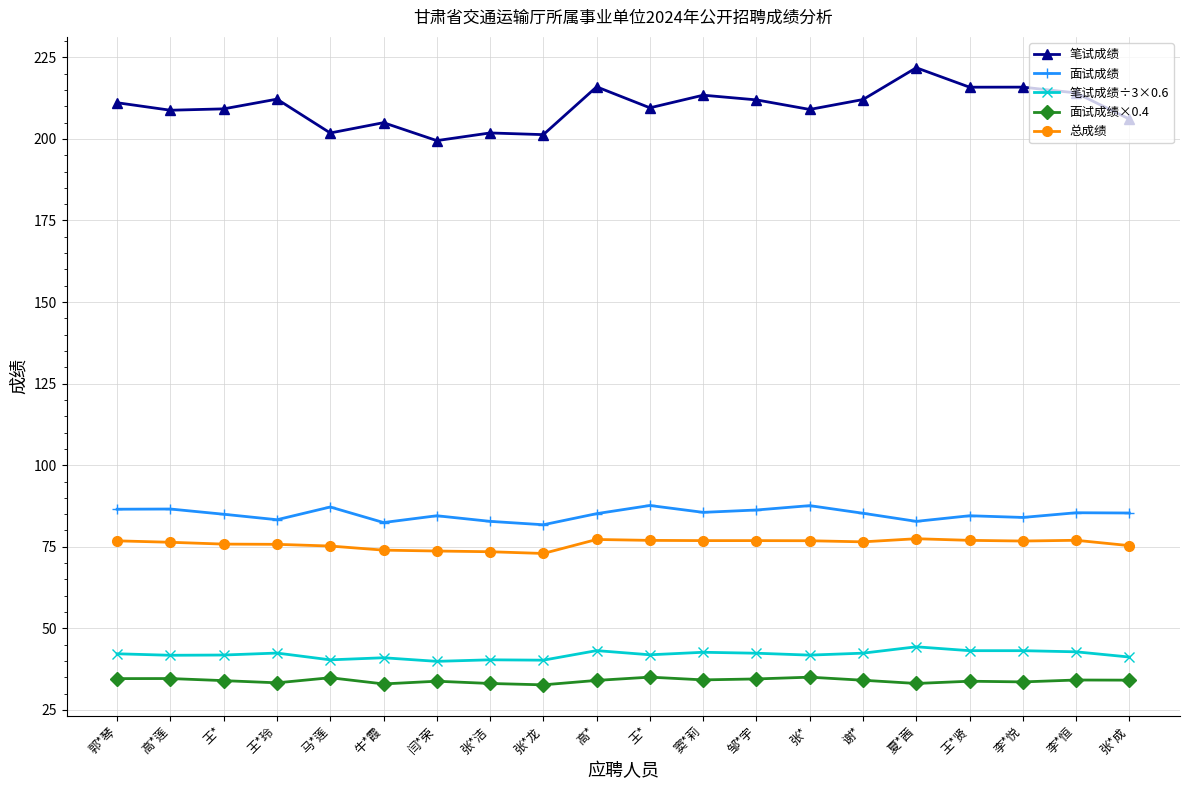

Which series changed the most between 郭*琴 and 张*成?

笔试成绩